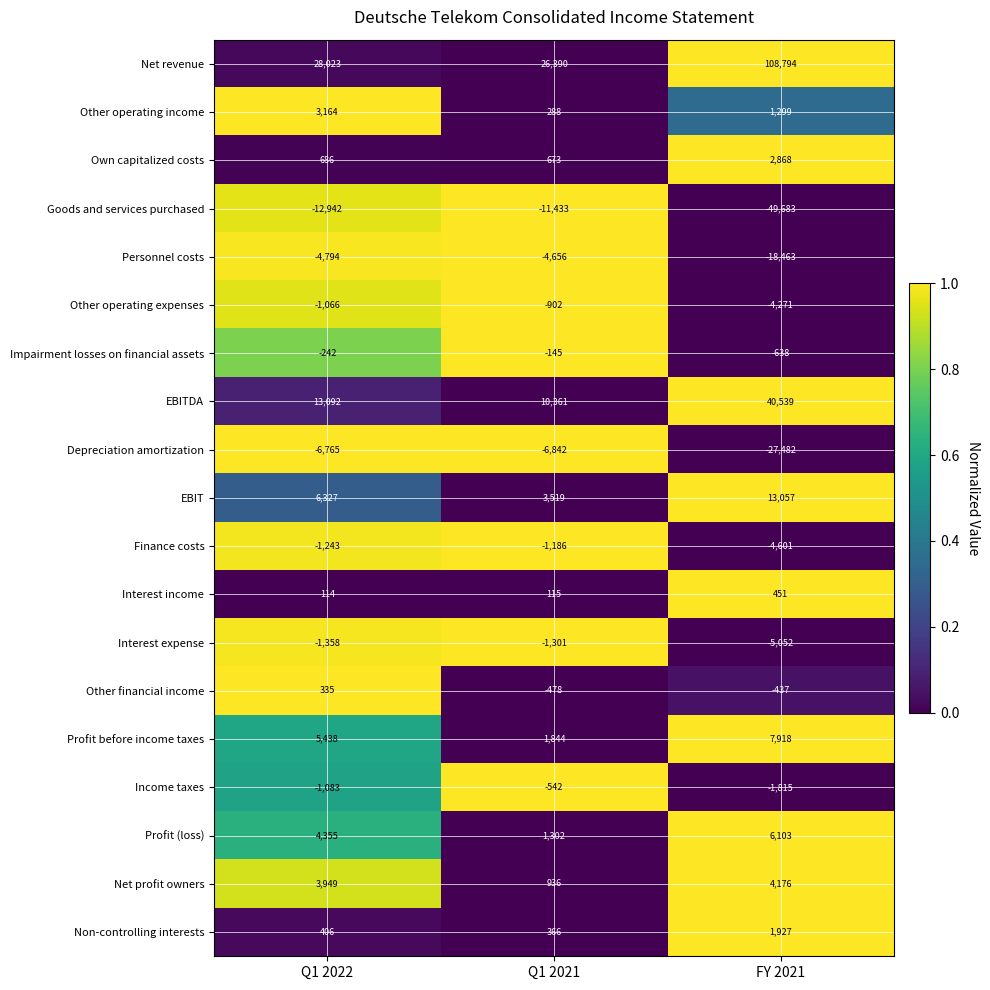

Which series has the largest range (max minus min)?

Net revenue